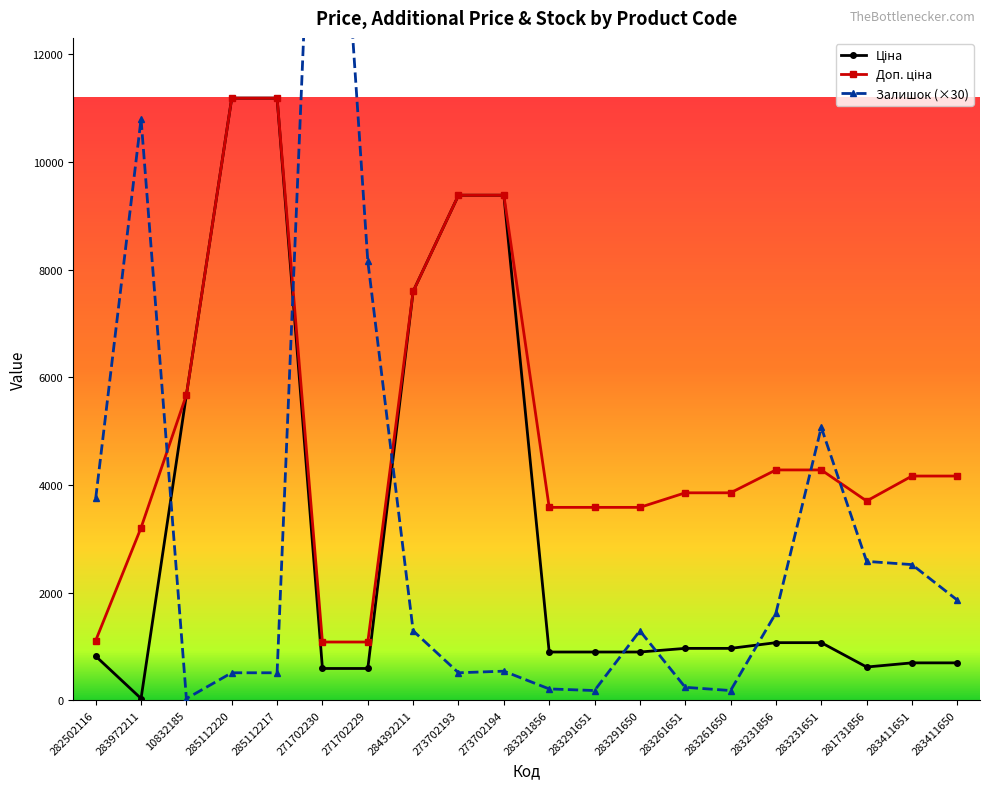

List the series in order of their peak value, highest first.

Залишок (×30), Ціна, Доп. ціна